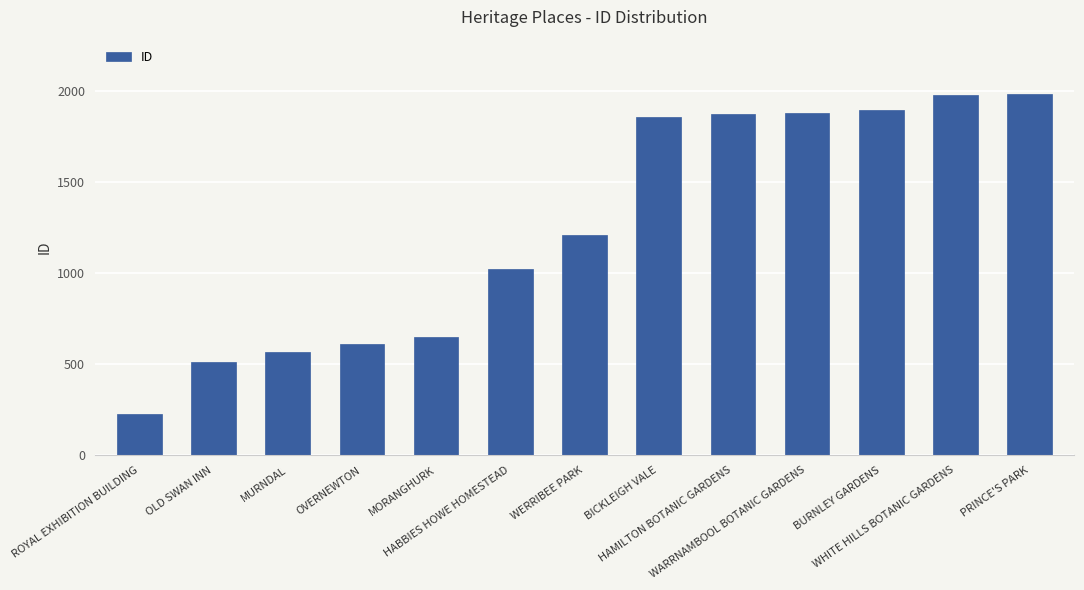

What is the greatest value displayed?

1982